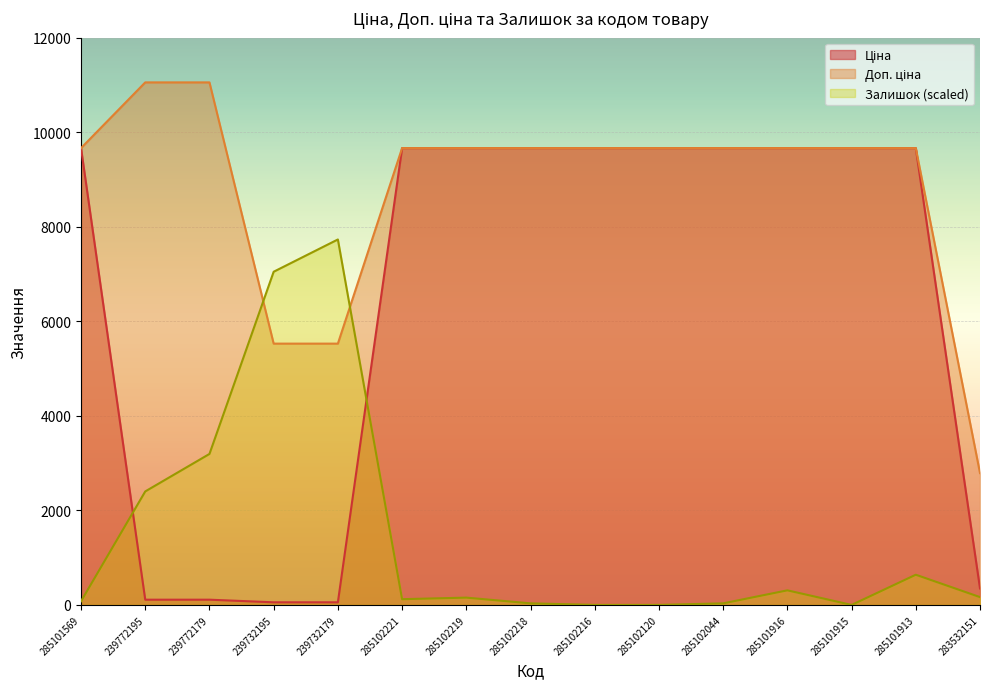

Which series has the largest total across all categories?

Доп. ціна